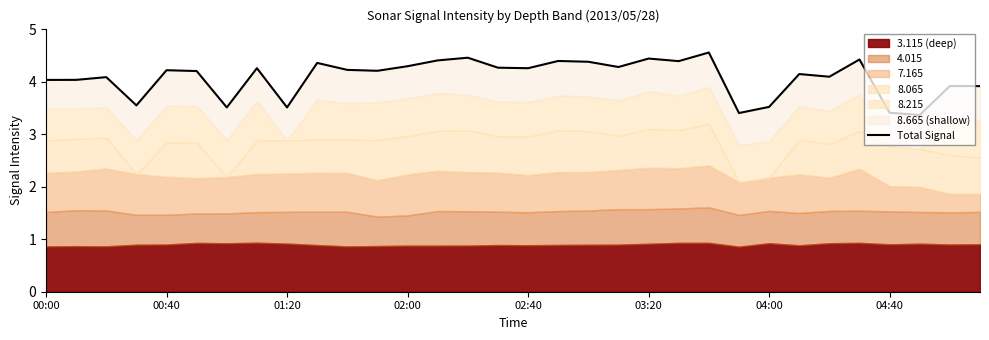

Reading right to left, extract all data points from this chart.

3.9	3.9	3.4	3.4	4.4	4.1	4.1	3.5	3.4	4.6	4.4	4.4	4.3	4.4	4.4	4.3	4.3	4.5	4.4	4.3	4.2	4.2	4.4	3.5	4.3	3.5	4.2	4.2	3.5	4.1	4.0	4.0